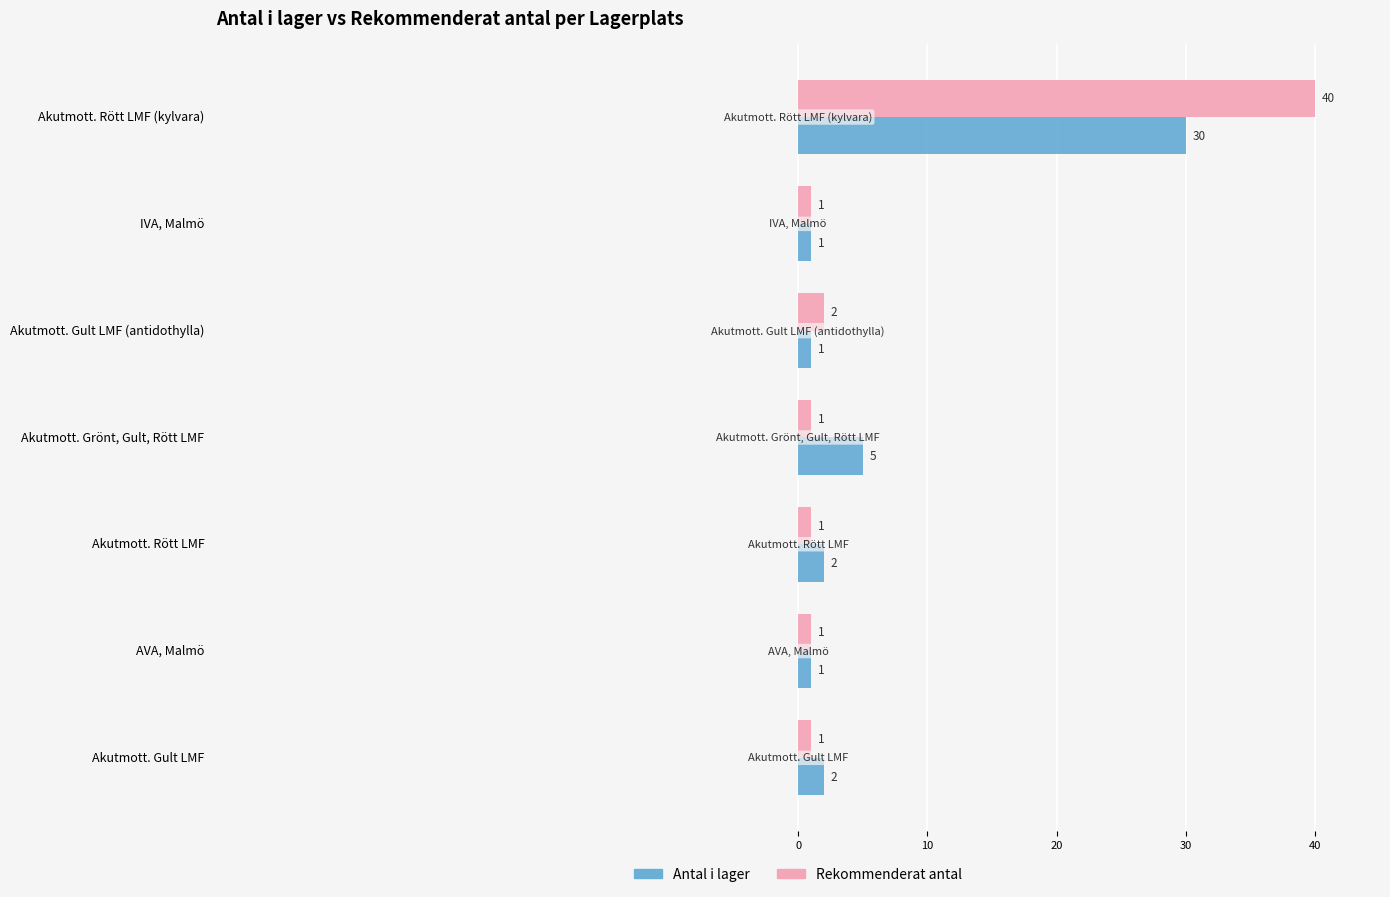

At which label is Rekommenderat antal closest to 20?

Akutmott. Gult LMF (antidothylla)